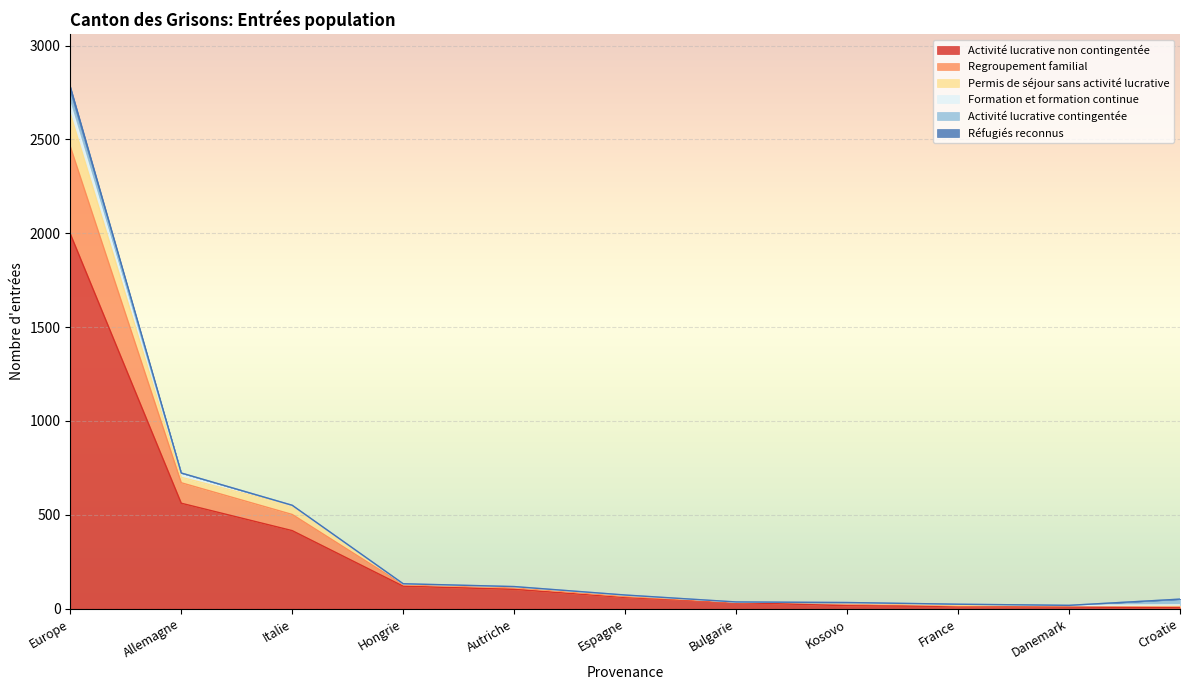

At which category is the sum across all series the highest?

Europe